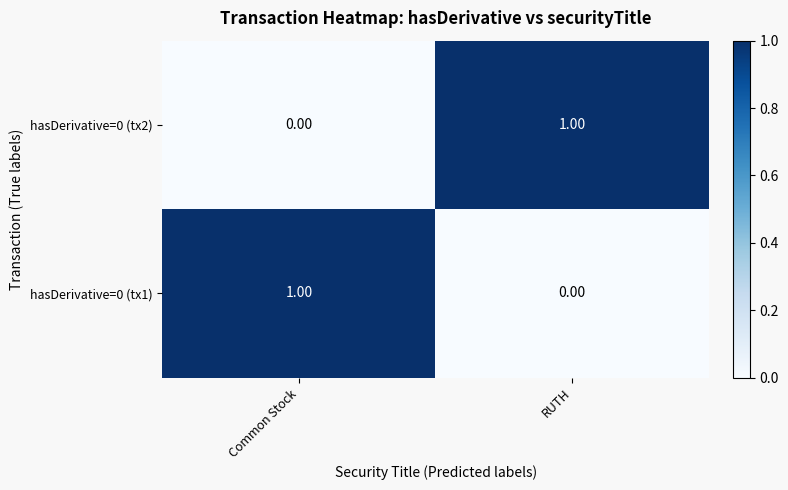

At which label is hasDerivative=0 (tx1) closest to 0?

RUTH